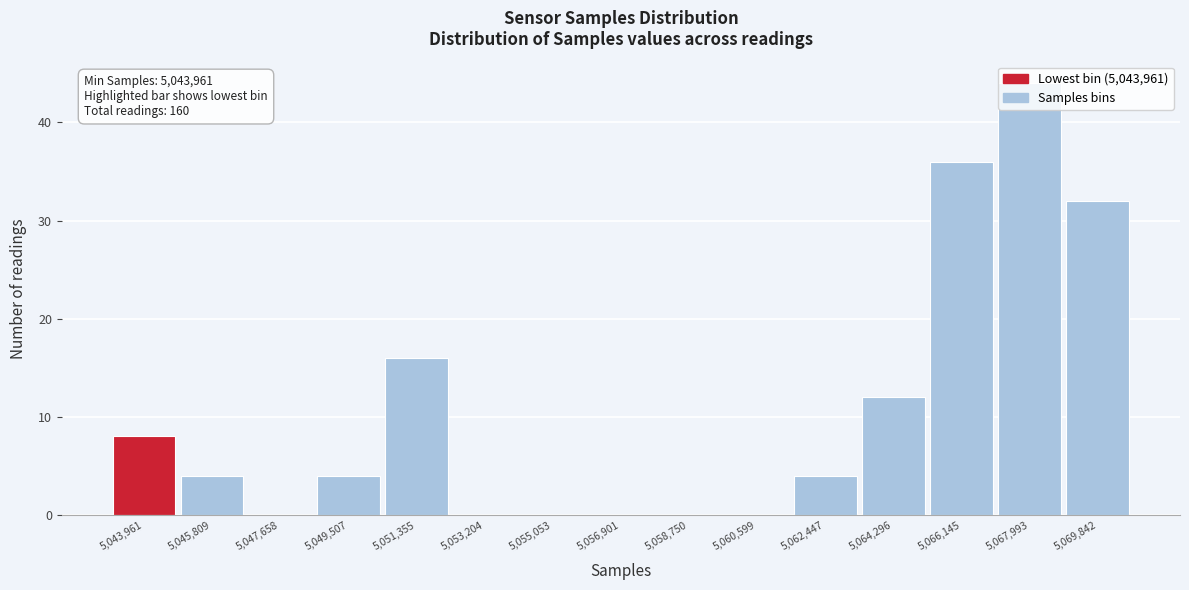

The chart shows a value of 12 at 5,064,296. True or false?

True